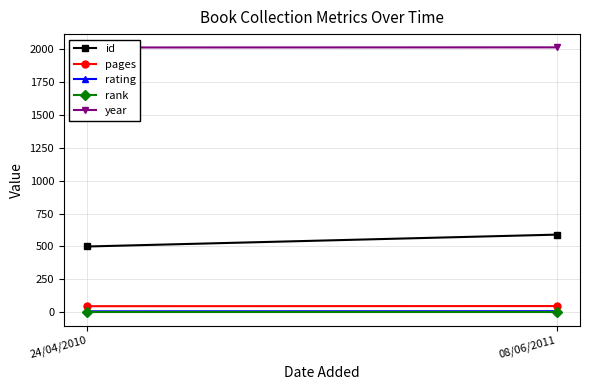

Is the value of rating at 24/04/2010 greater than the value of pages at 24/04/2010?

No